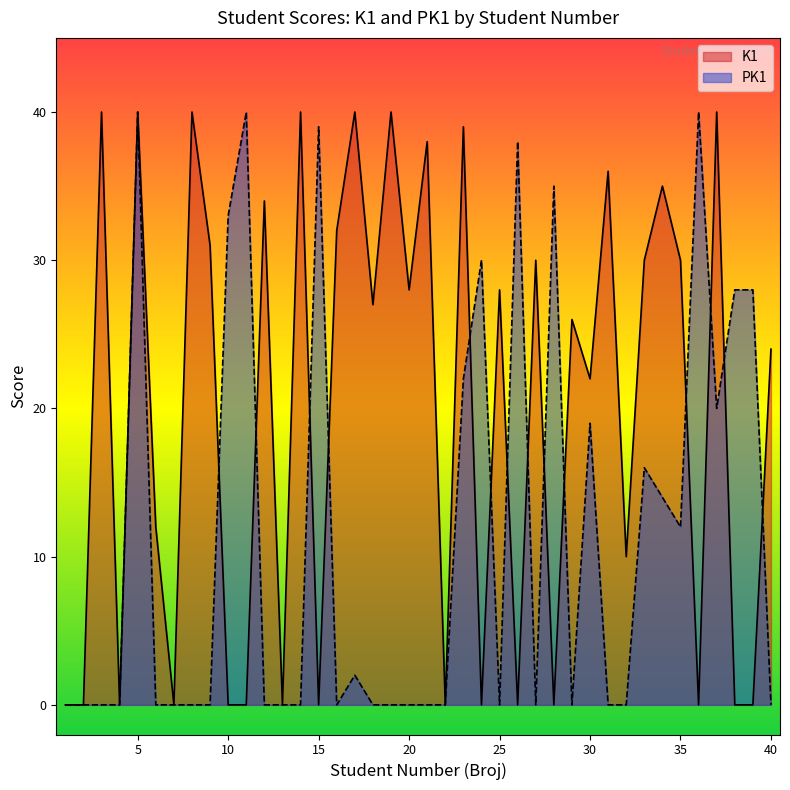

How many interior local peaks does the K1 series have?

15